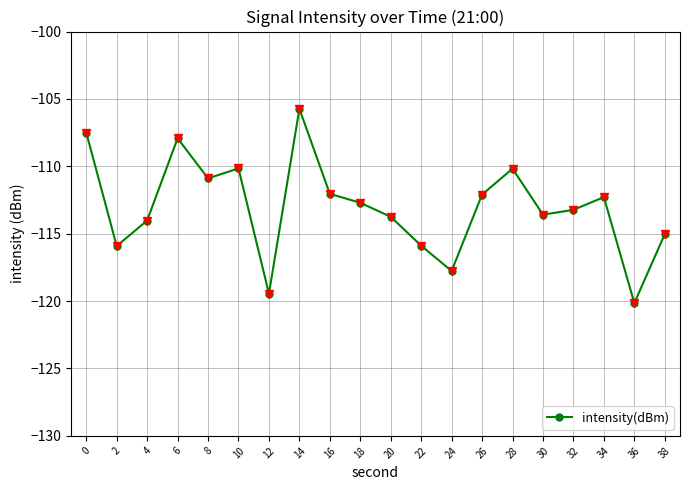

Is it true that the value at 12 is -119.4?

True